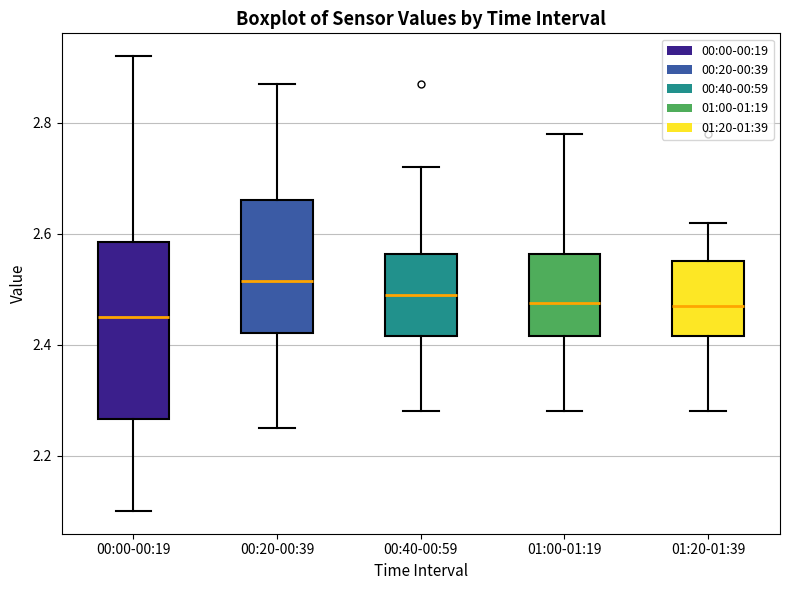

Reading left to right, transcribe this box plot: for each box, give where its median line is, the range the box spans, and where its two whiskers end, as read against the y-axis. The values are not printed on the chart, so give them approximately, as read against the axis.

00:00-00:19: median 2.46, box 2.26 to 2.58, whiskers 2.10 to 2.92
00:20-00:39: median 2.52, box 2.42 to 2.66, whiskers 2.26 to 2.88
00:40-00:59: median 2.50, box 2.42 to 2.56, whiskers 2.28 to 2.72
01:00-01:19: median 2.48, box 2.42 to 2.56, whiskers 2.28 to 2.78
01:20-01:39: median 2.48, box 2.42 to 2.56, whiskers 2.28 to 2.62